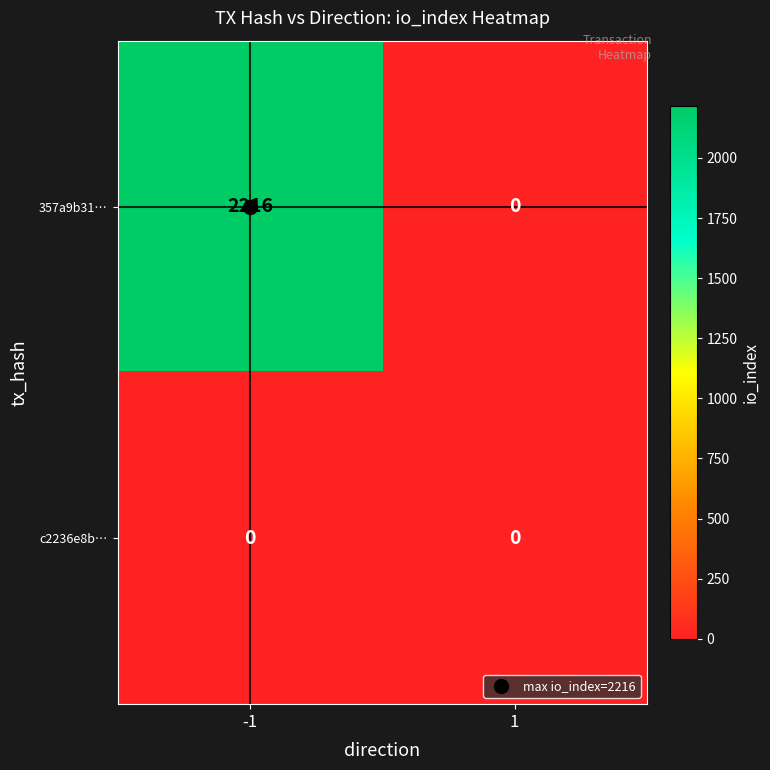

Which series has the largest total across all categories?

357a9b31…